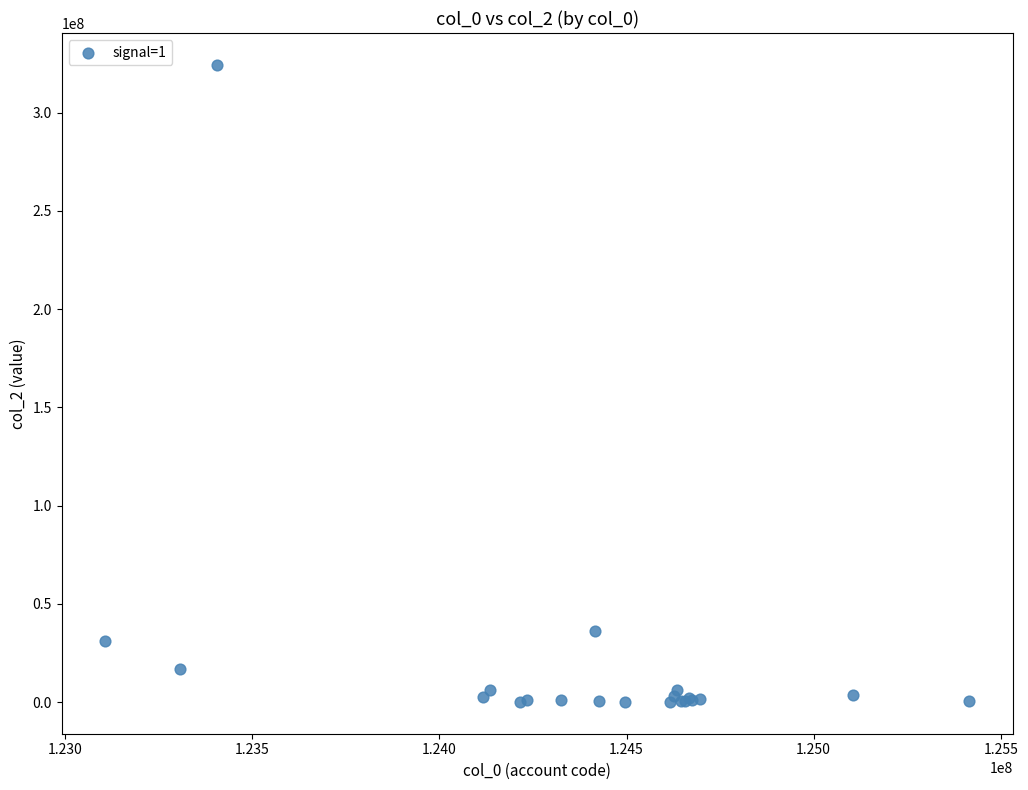

What Y value in the scatter plot is closest to 162221384?

36131518.0